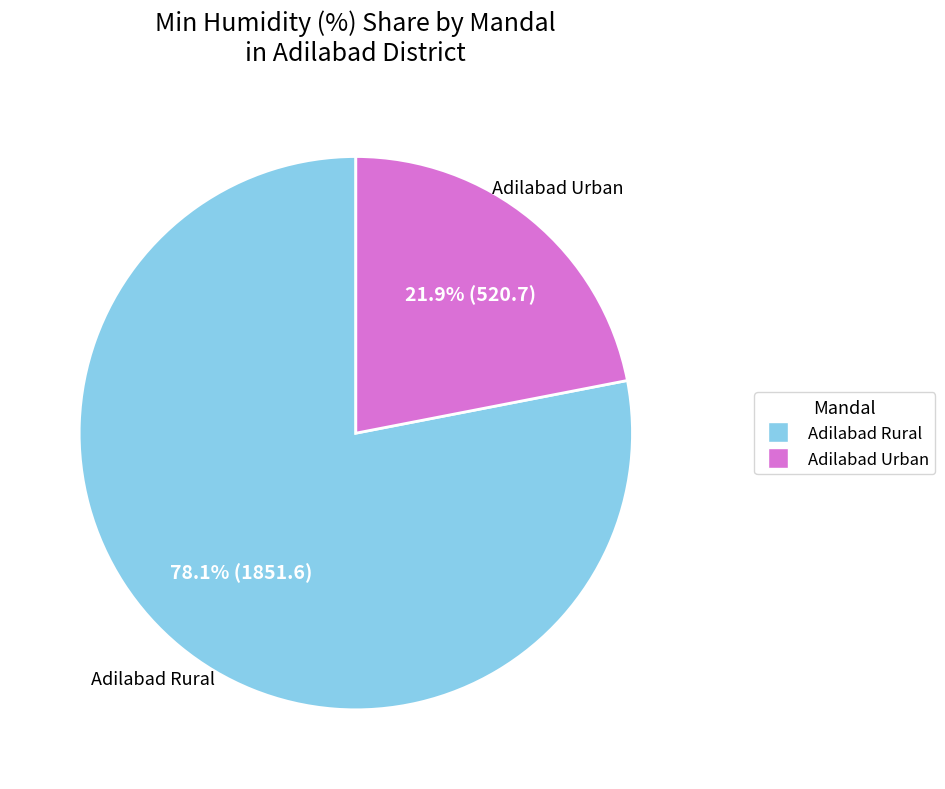

Is there a majority slice in this chart?

Yes